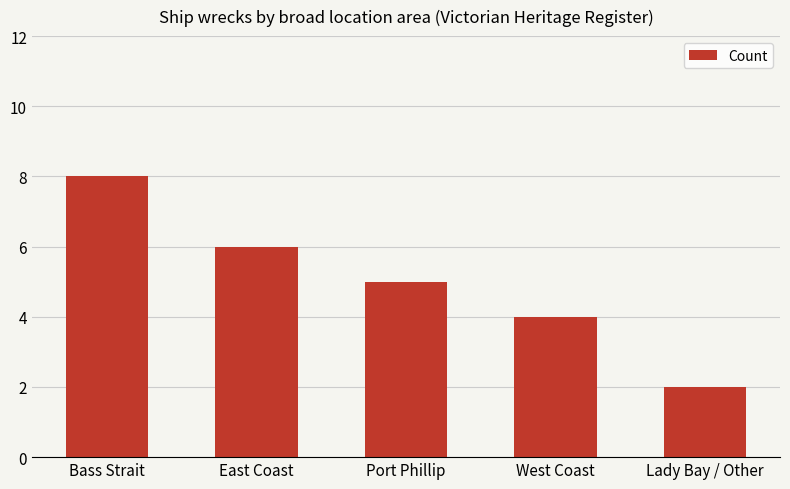

Count the values in the range 4 to 6.

3